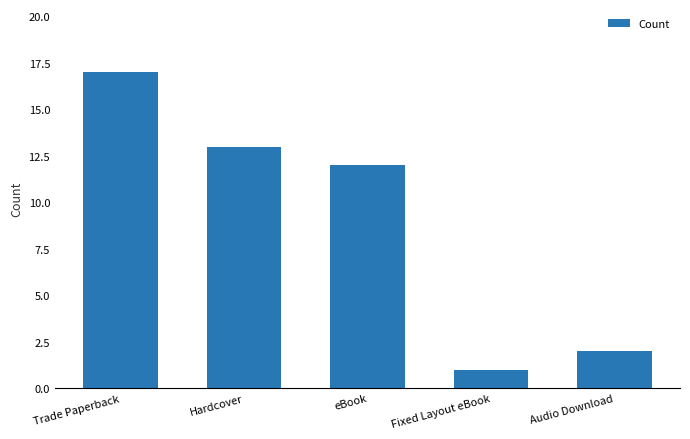

What is the label of the 4th bar from the left?

Fixed Layout eBook